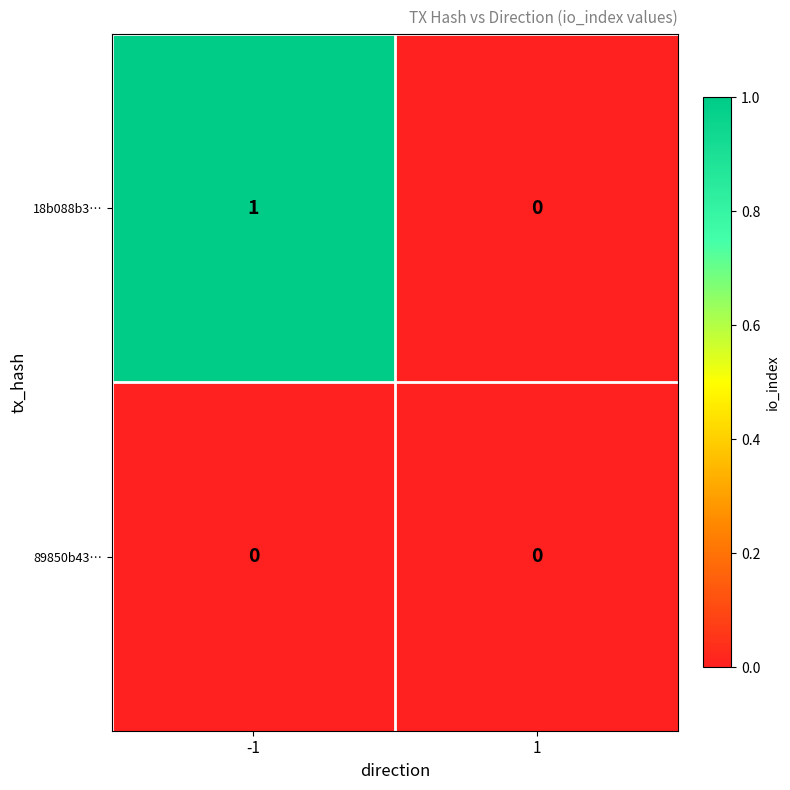

Reading left to right, what are all the values shown in this chart?

18b088b3…: 1	0
89850b43…: 0	0